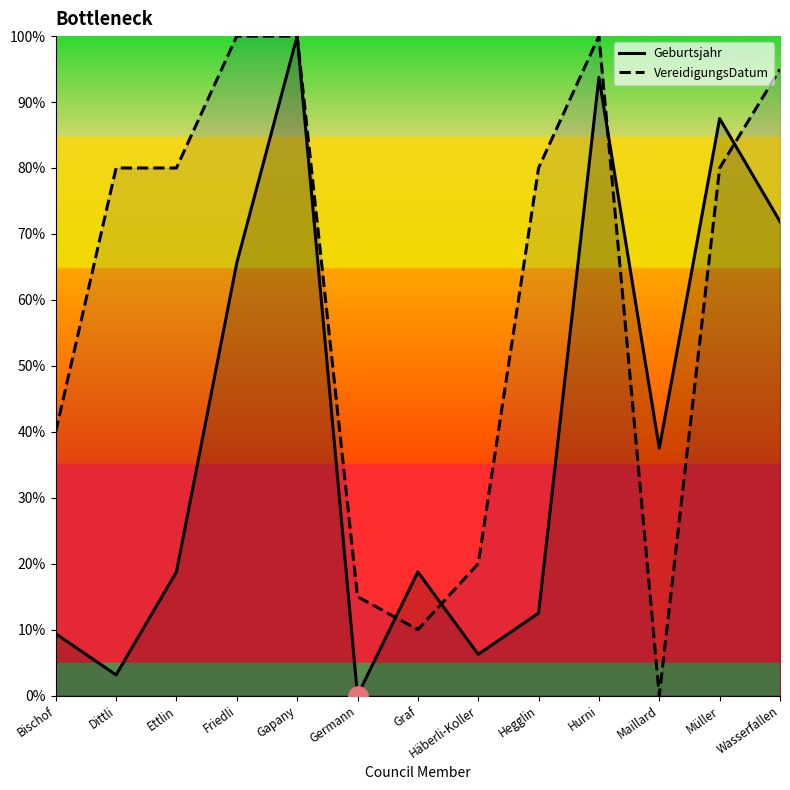

Which category has the highest value in the VereidigungsDatum series?

Friedli